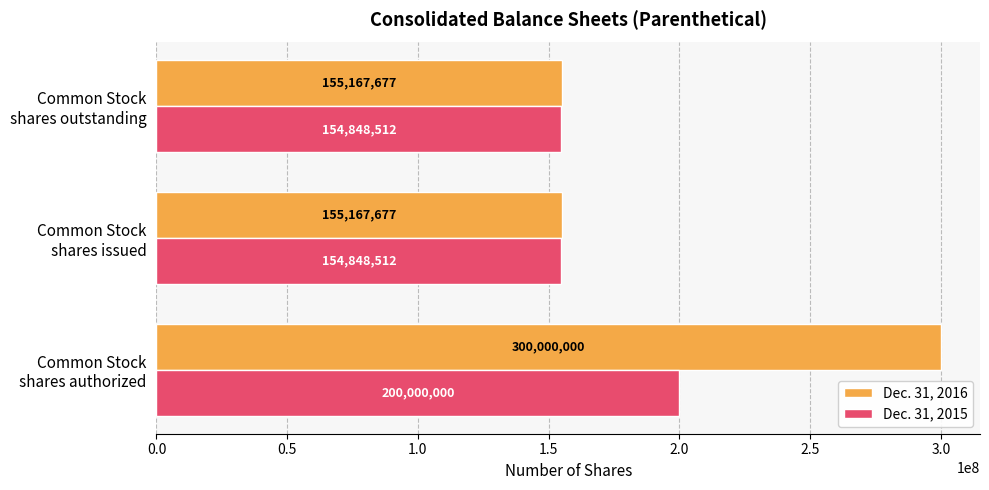

What is the minimum value shown in the chart?

154848512